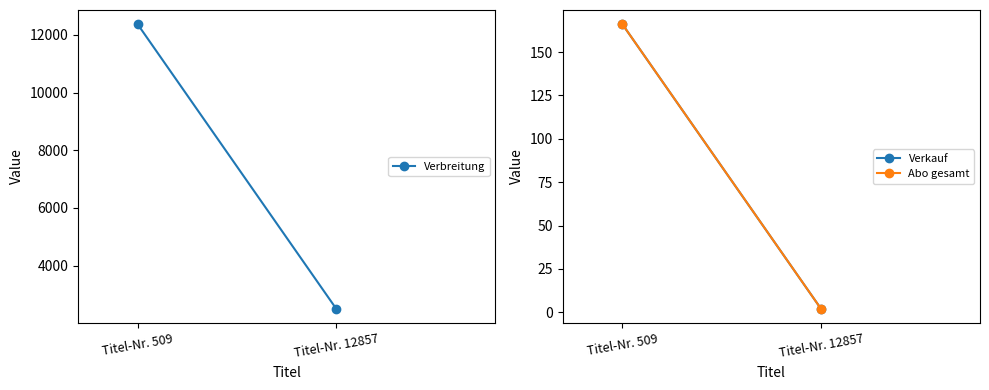

What is the approximate value of Verbreitung at Titel-Nr. 509, to the nearest 50?

12350